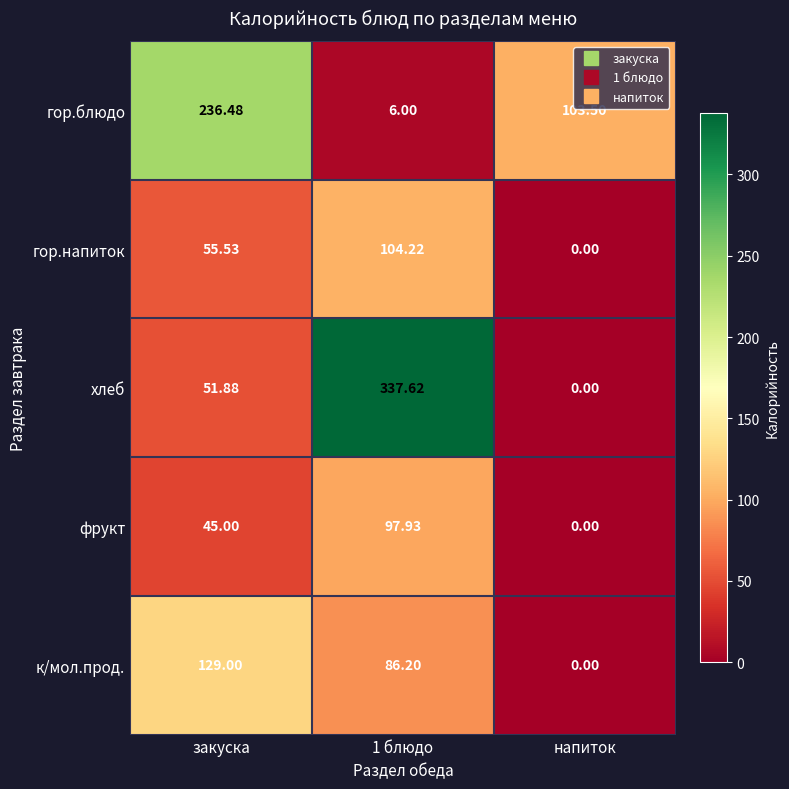

At which category is the sum across all series the highest?

1 блюдо